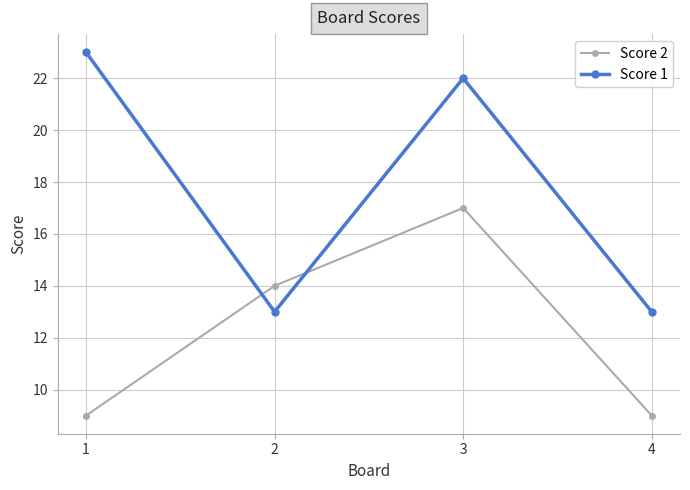

After their last crossing, which series has the higher values: Score 2 or Score 1?

Score 1